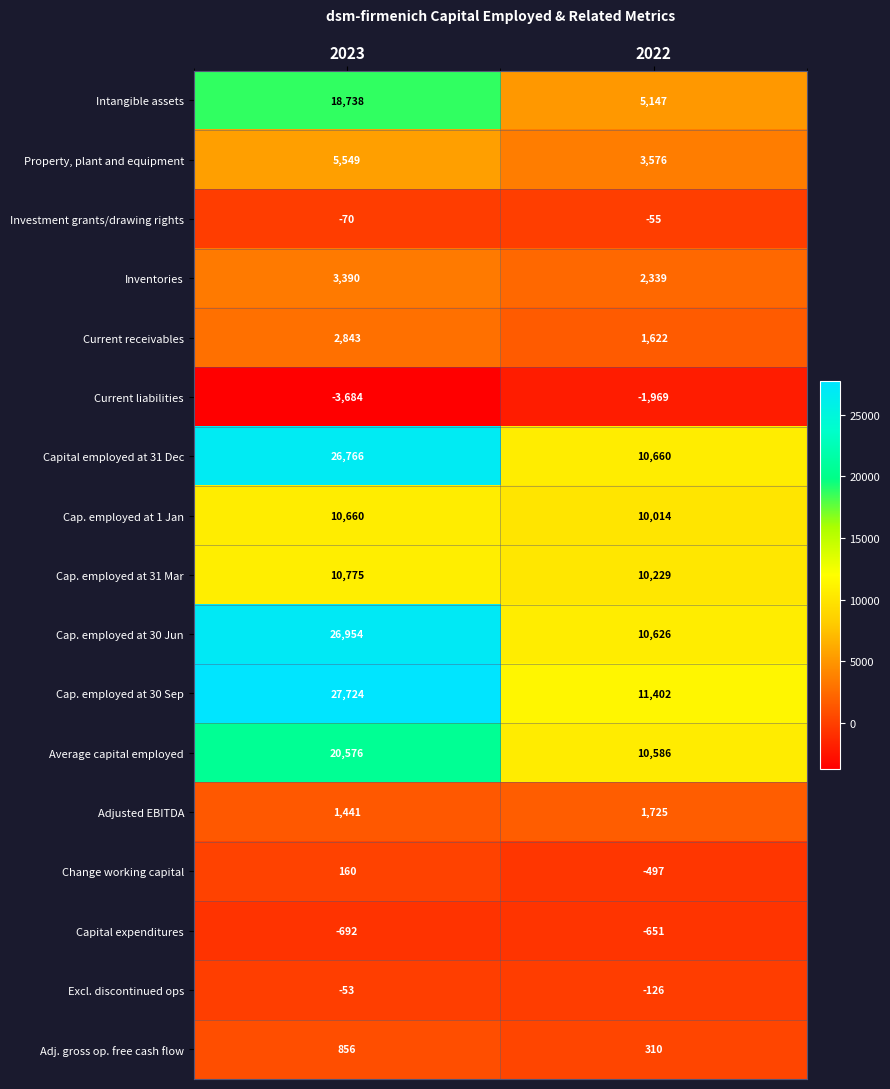

Read the Cap. employed at 30 Sep value at 2022, to the nearest 100.

11400